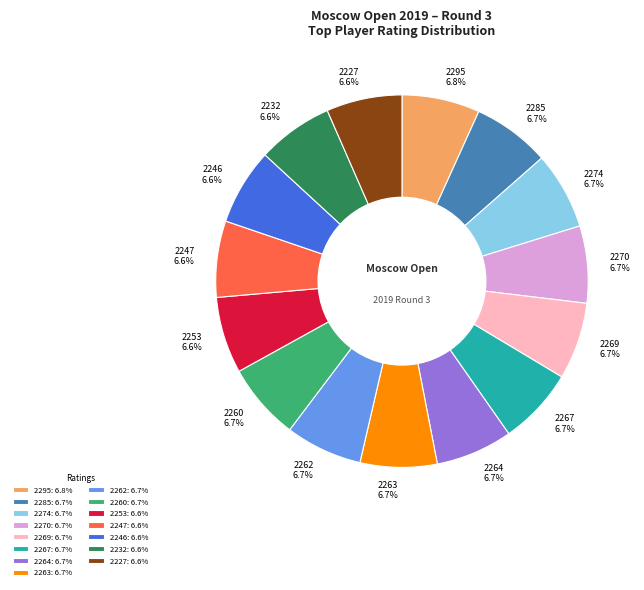

How many segments does this pie chart have?

15